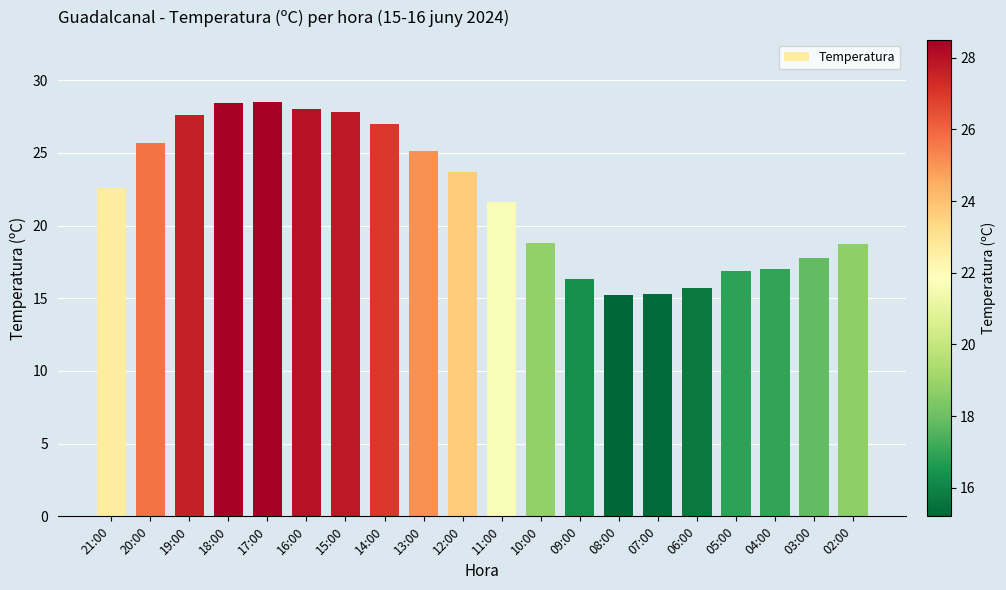

The value at 07:00 is 15.3. True or false?

True